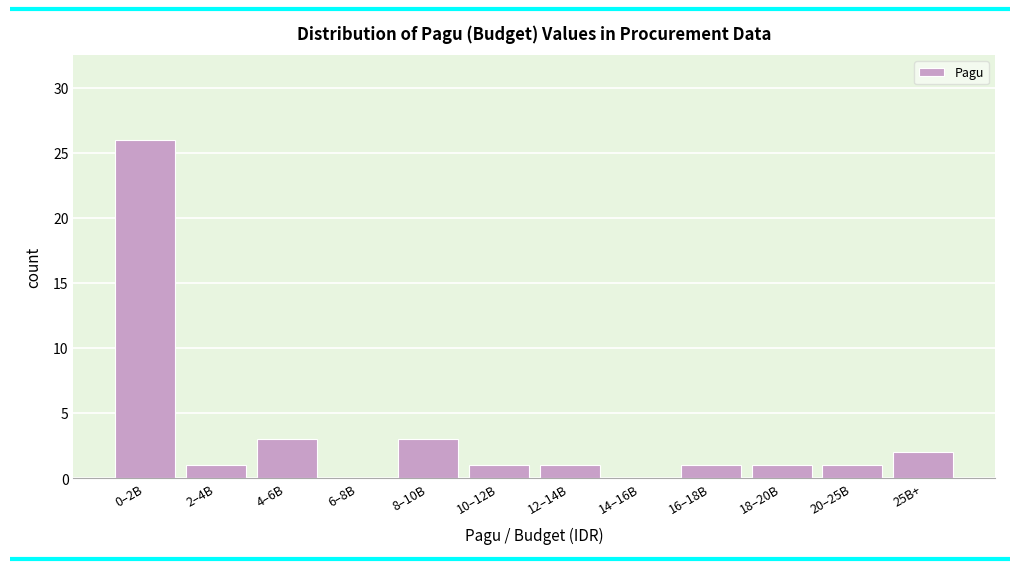

Reading left to right, what are all the values shown in this chart?

0–2B=26	2–4B=1	4–6B=3	6–8B=0	8–10B=3	10–12B=1	12–14B=1	14–16B=0	16–18B=1	18–20B=1	20–25B=1	25B+=2